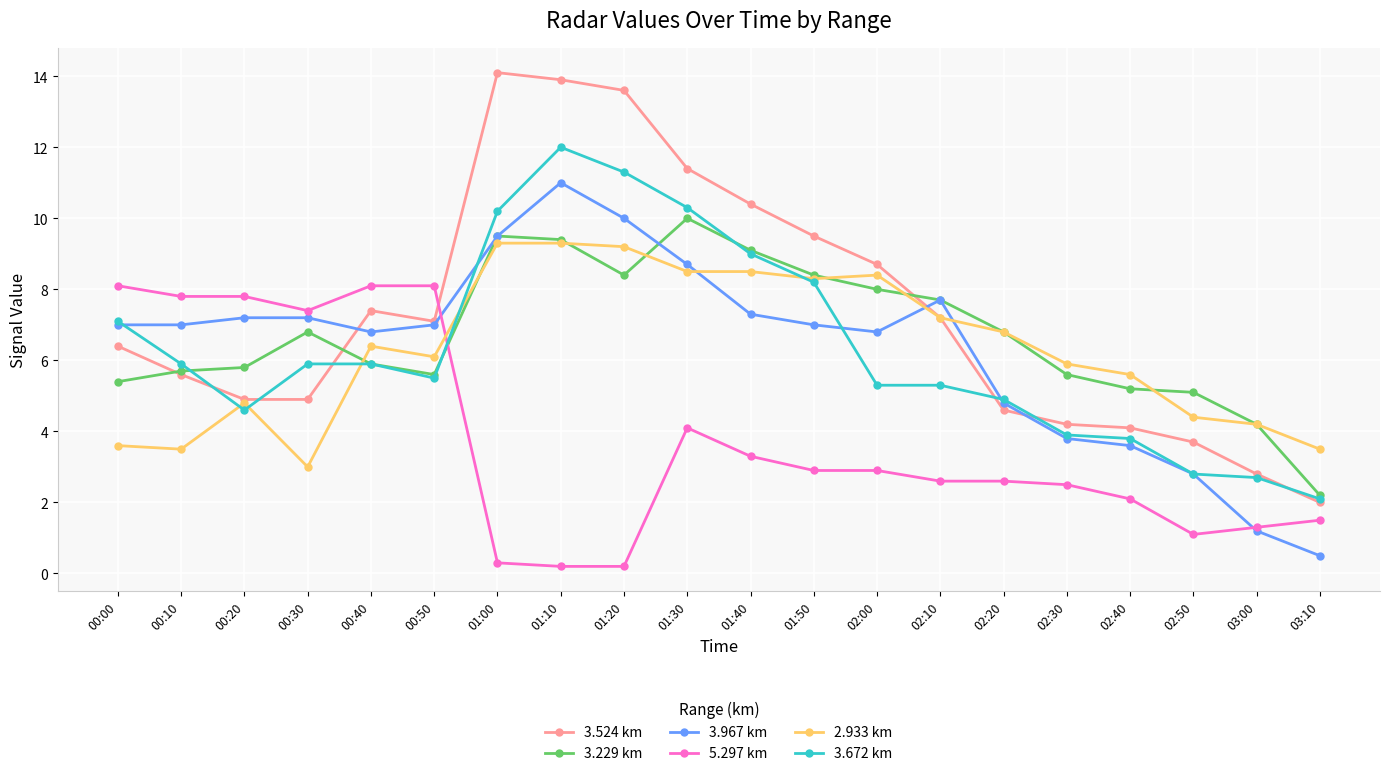

Where does the 2.933 km series first go above 6?

00:40